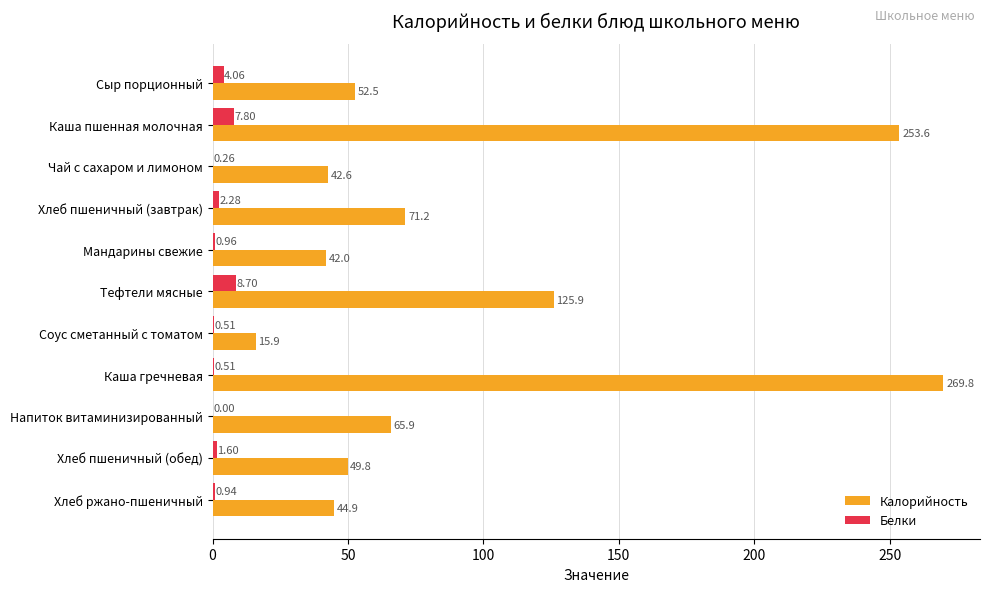

Where is Калорийность nearest to the value 142?

Тефтели мясные